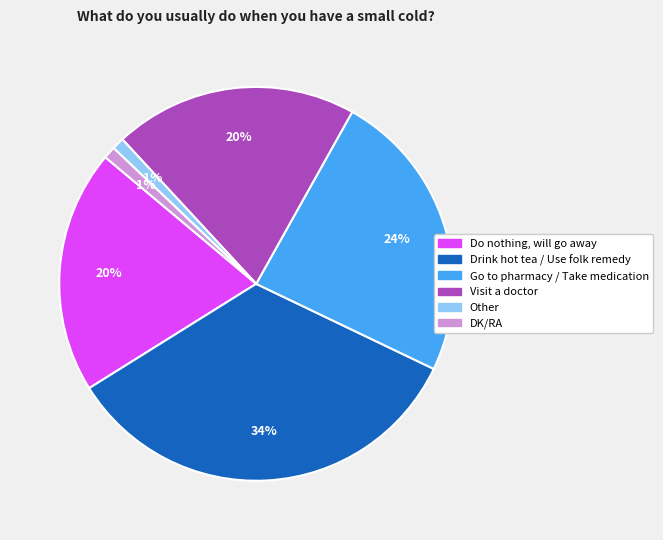

True or false: Do nothing, will go away accounts for 8% of the total.

False